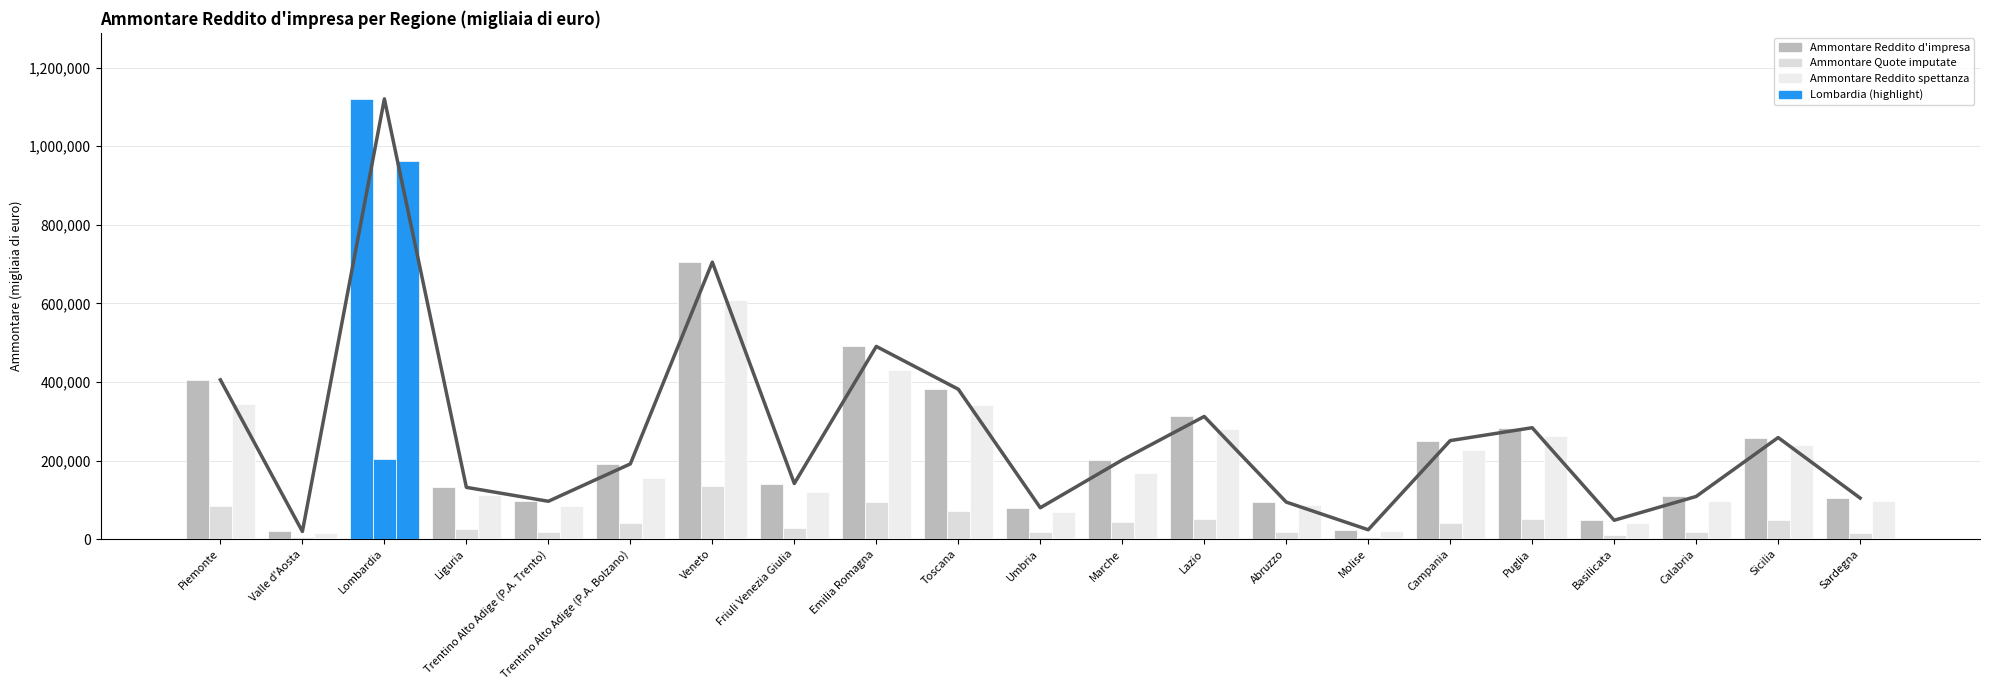

What position from the left is Piemonte?

1